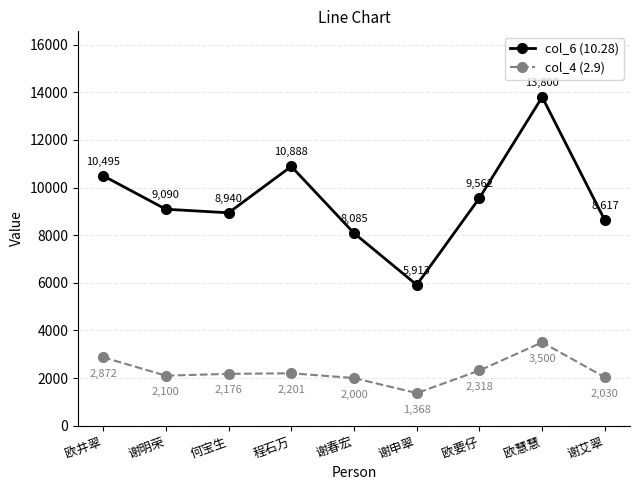

What position from the left is 谢明荣?

2